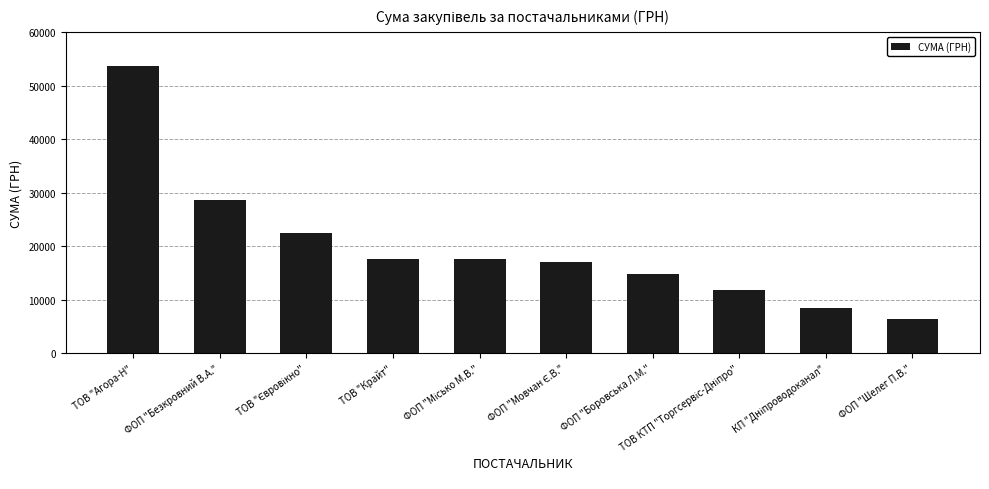

What is the label of the 10th bar from the right?

ТОВ "Агора-Н"